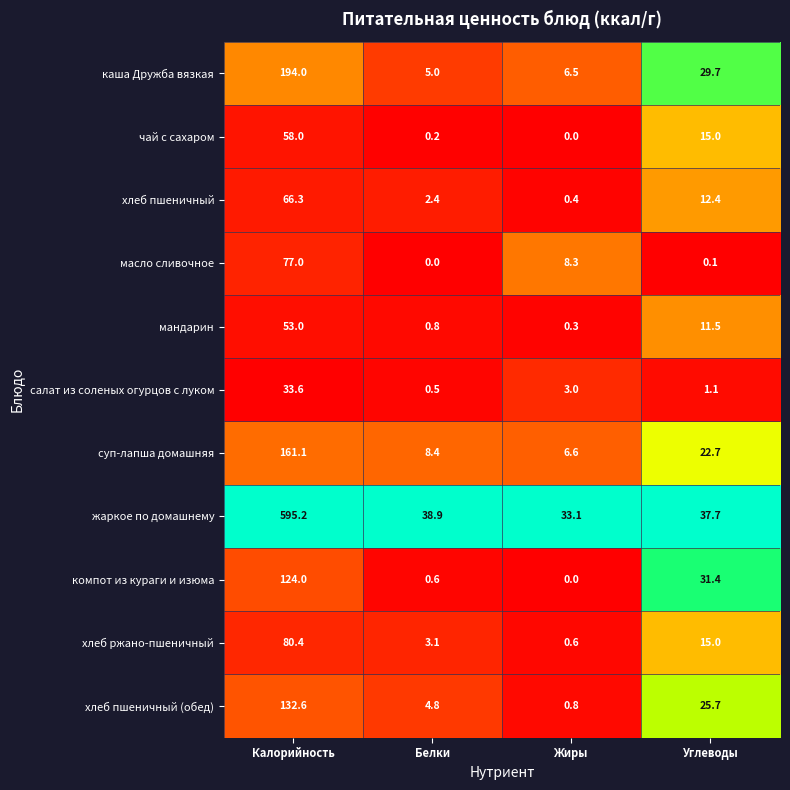

At how many categories does at least one series exceed 0?

4